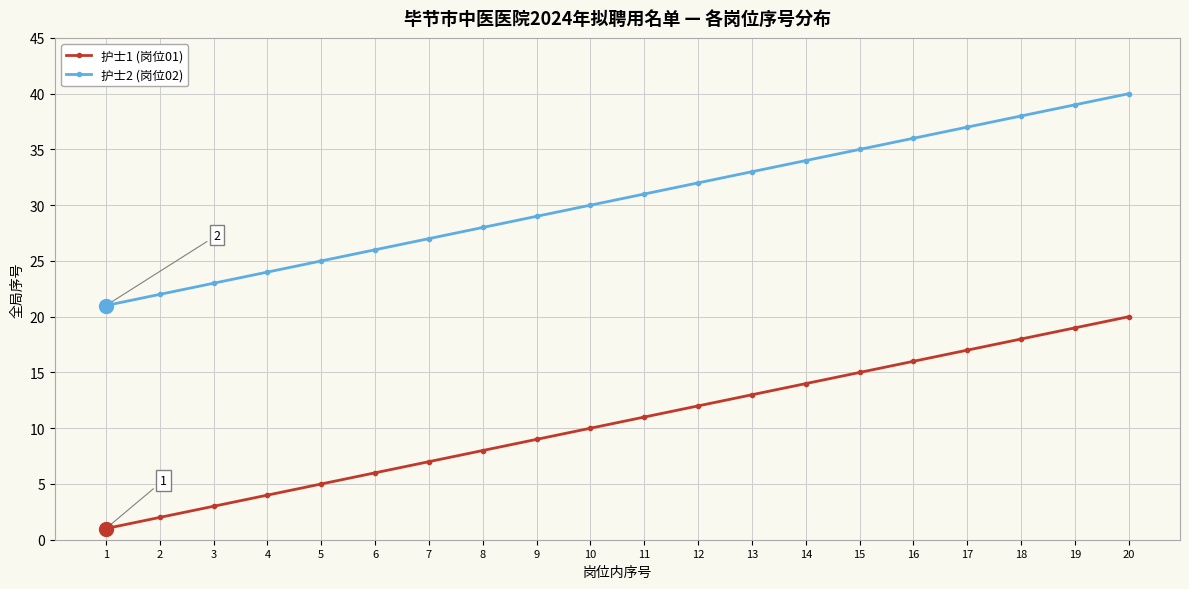

Which series has the largest total across all categories?

护士2 (岗位02)